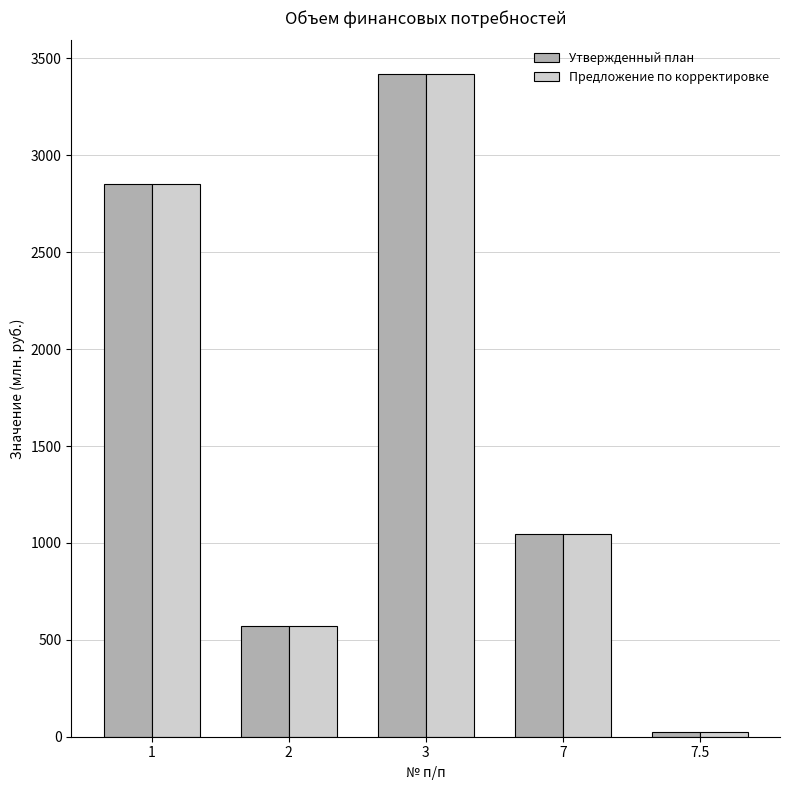

What are all the series names shown in the legend?

Утвержденный план, Предложение по корректировке